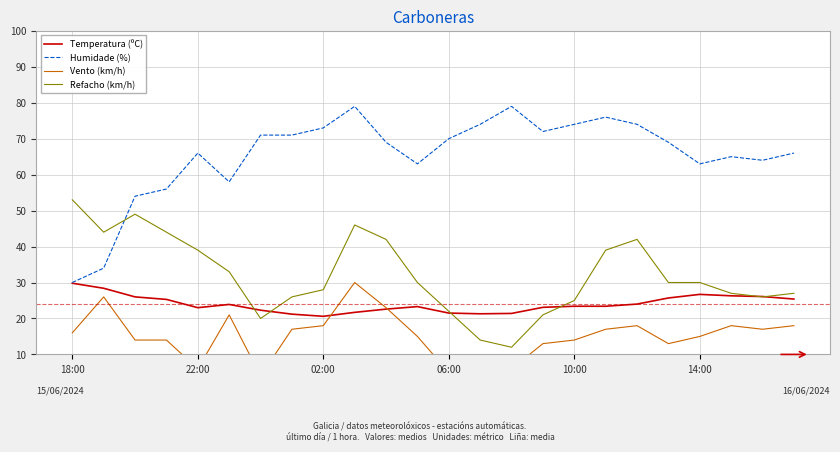

How many interior local valleys does the Refacho (km/h) series have?

4